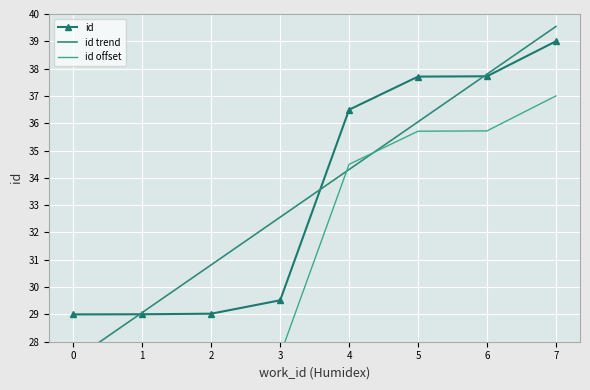

How many intersections are there between id trend and id offset?

2